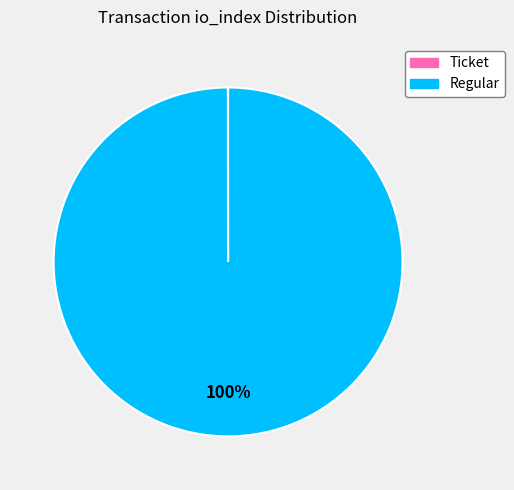

What is the majority slice?

Regular